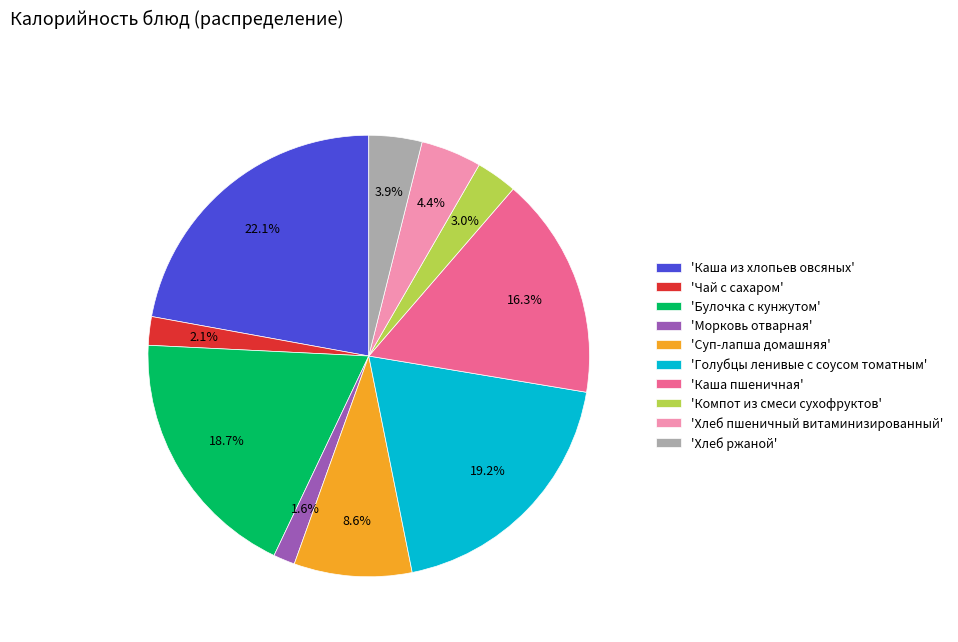

What portion of the pie excludes 'Чай с сахаром'?

97.9%